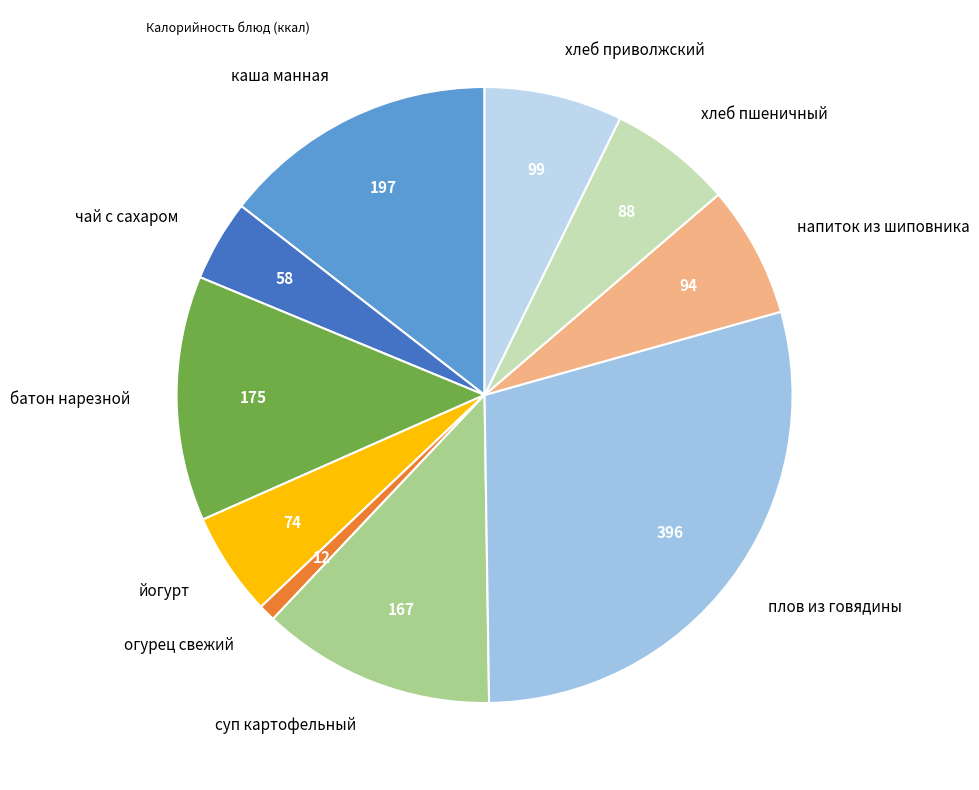

Do батон нарезной and хлеб пшеничный together represent more than half of the pie?

No